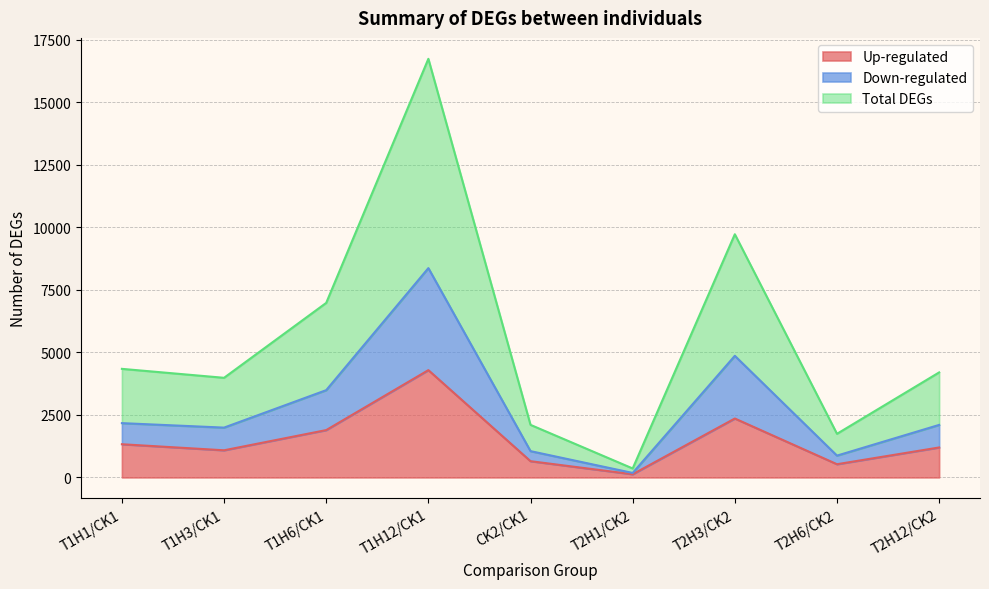

What are all the series names shown in the legend?

Up-regulated, Down-regulated, Total DEGs